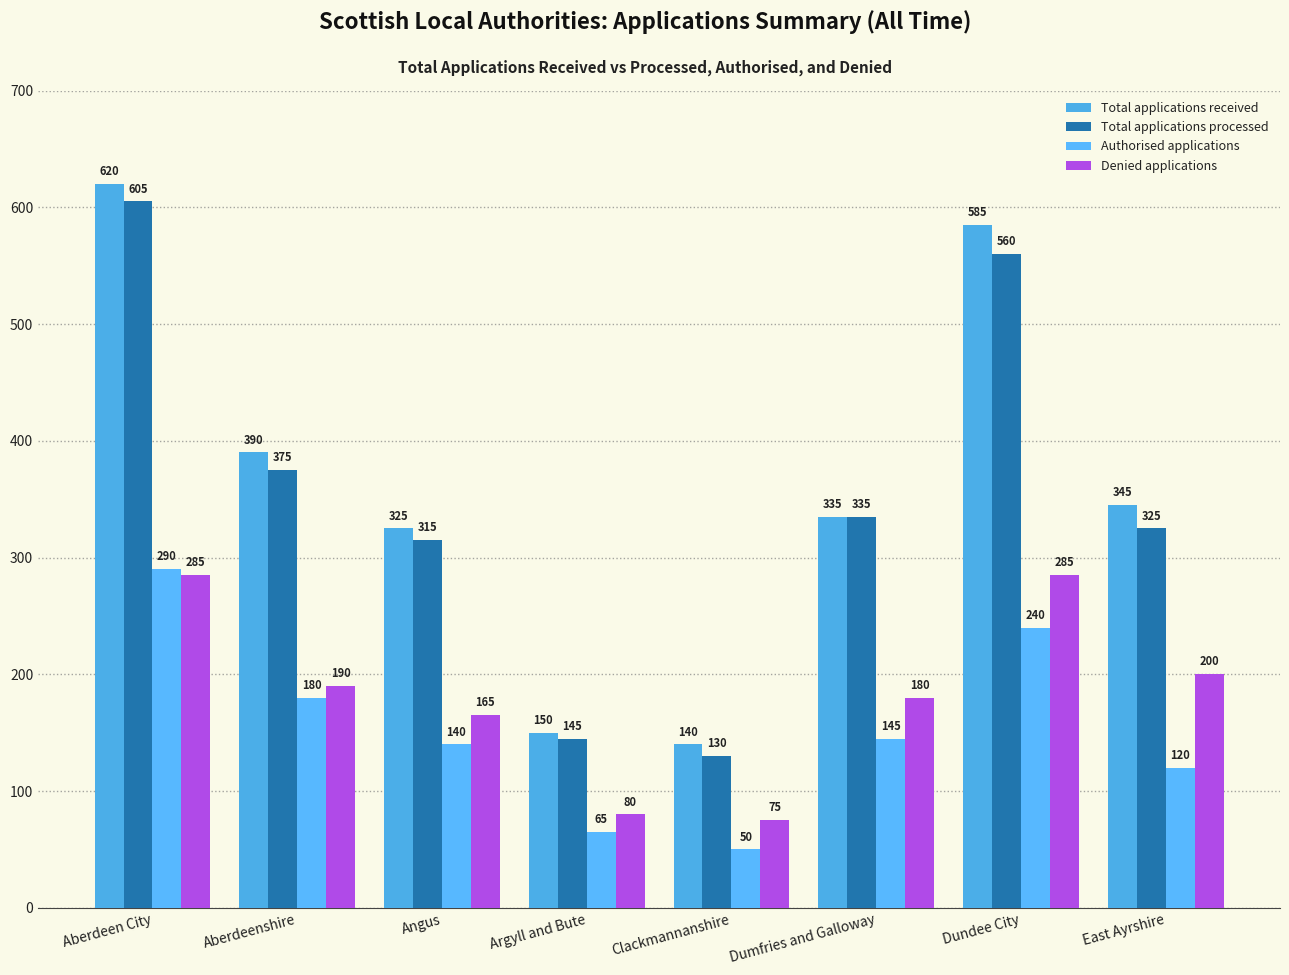

Reading left to right, what are all the values shown in this chart?

Total applications received: Aberdeen City=620	Aberdeenshire=390	Angus=325	Argyll and Bute=150	Clackmannanshire=140	Dumfries and Galloway=335	Dundee City=585	East Ayrshire=345
Total applications processed: Aberdeen City=605	Aberdeenshire=375	Angus=315	Argyll and Bute=145	Clackmannanshire=130	Dumfries and Galloway=335	Dundee City=560	East Ayrshire=325
Authorised applications: Aberdeen City=290	Aberdeenshire=180	Angus=140	Argyll and Bute=65	Clackmannanshire=50	Dumfries and Galloway=145	Dundee City=240	East Ayrshire=120
Denied applications: Aberdeen City=285	Aberdeenshire=190	Angus=165	Argyll and Bute=80	Clackmannanshire=75	Dumfries and Galloway=180	Dundee City=285	East Ayrshire=200